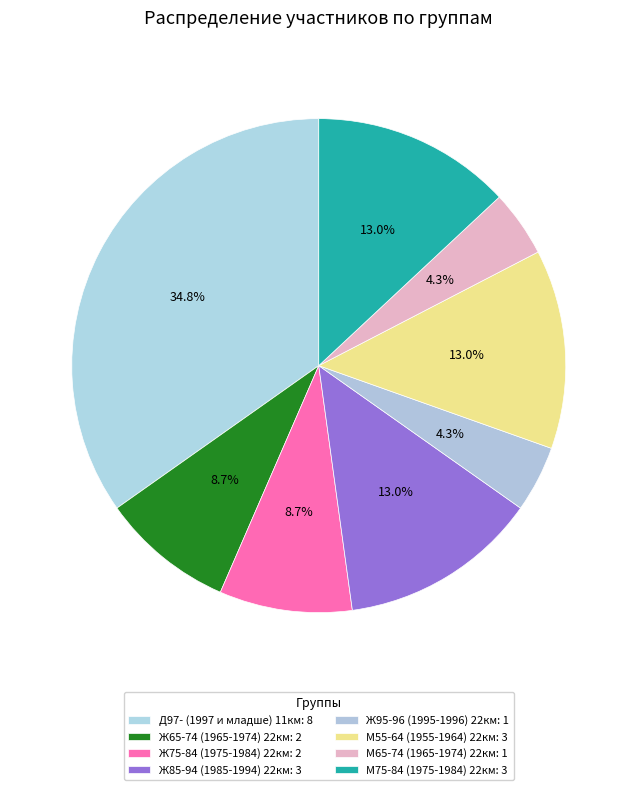

How many segments does this pie chart have?

8